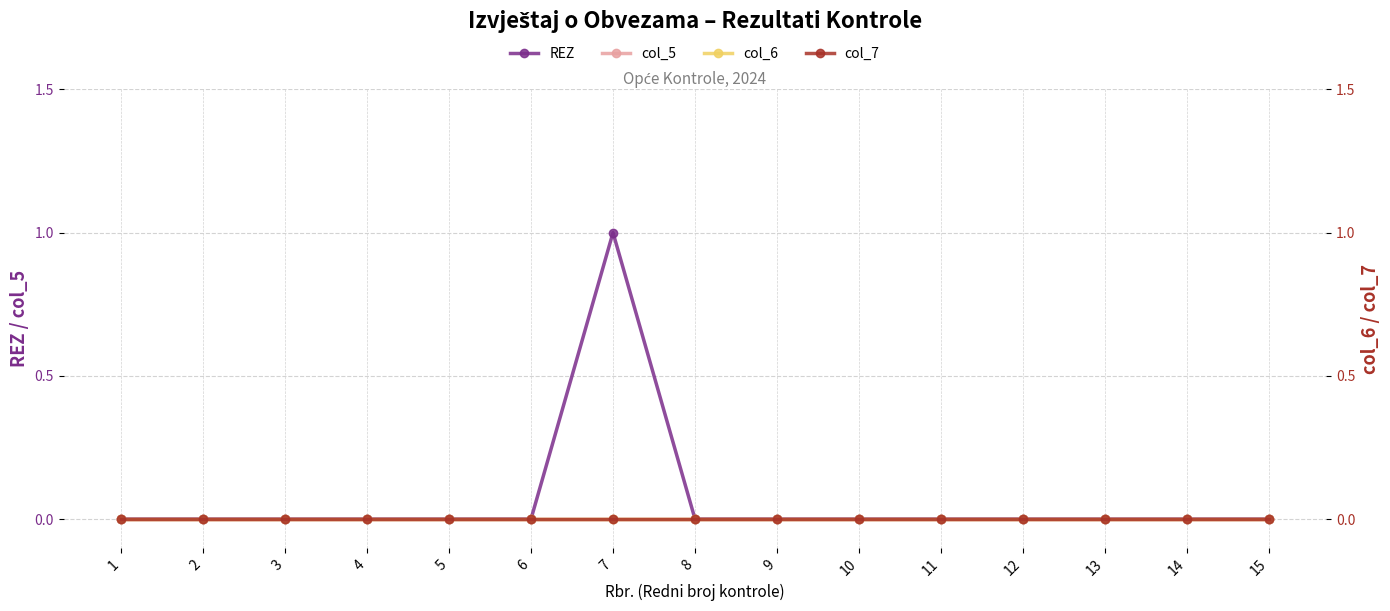

Which series has the widest spread of values?

REZ